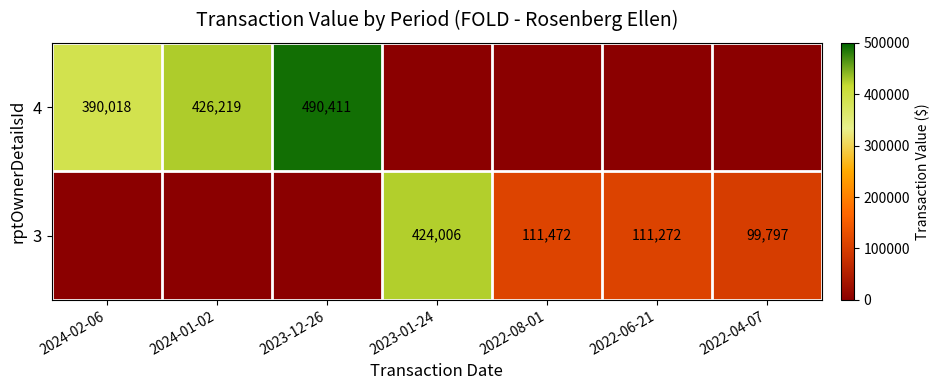

The value of 4 at 2023-12-26 is 490411. True or false?

True